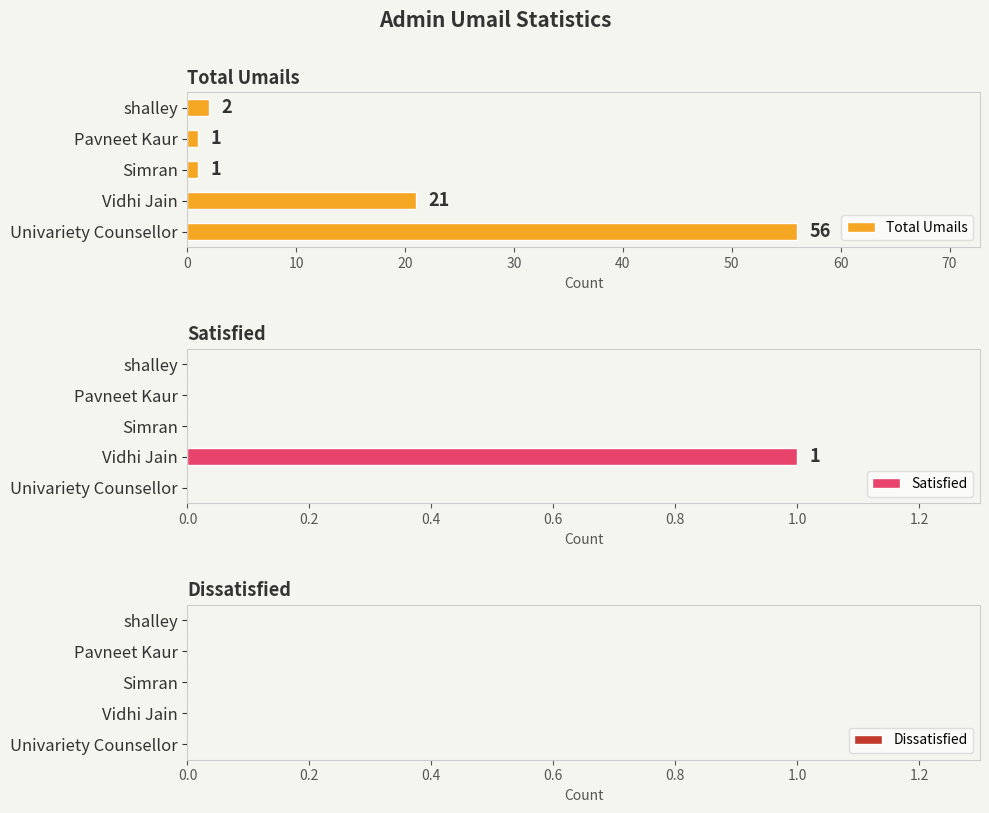

How many categories are shown in the chart?

5